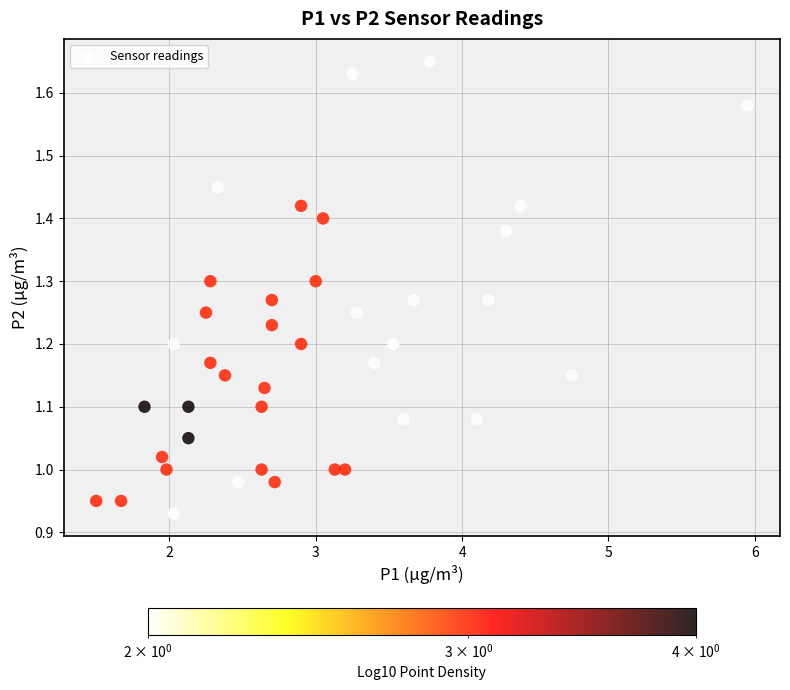

What is the range of X values (max minus min)?

4.5